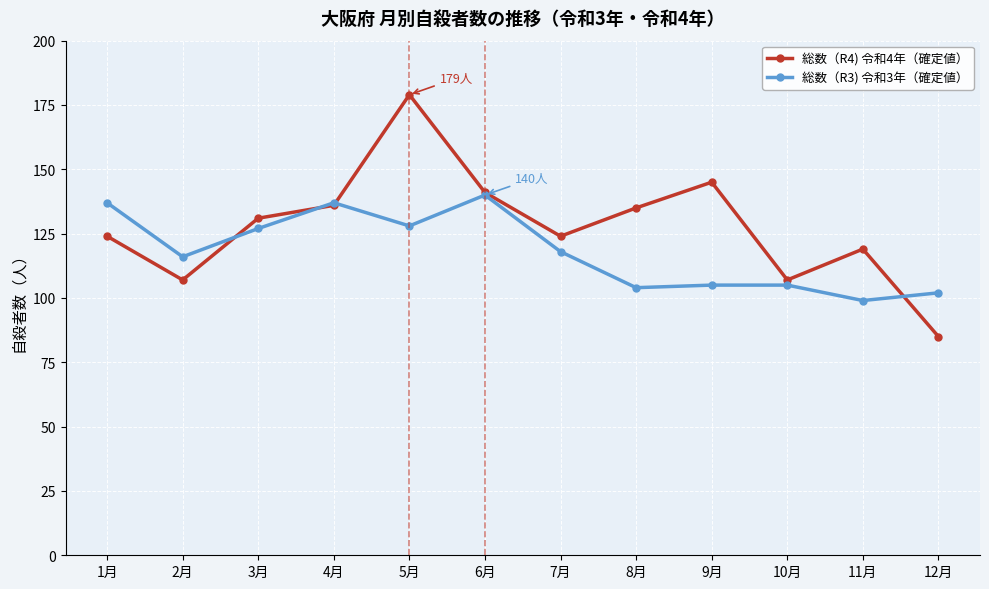

What is the label of the 4th point from the left?

4月